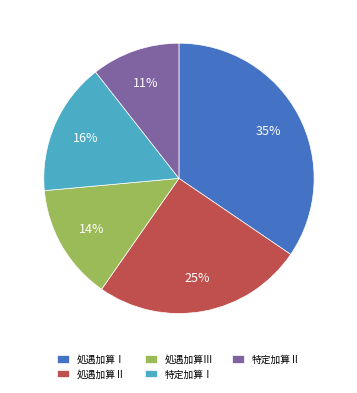

Is 処遇加算Ⅰ the majority of the pie?

No